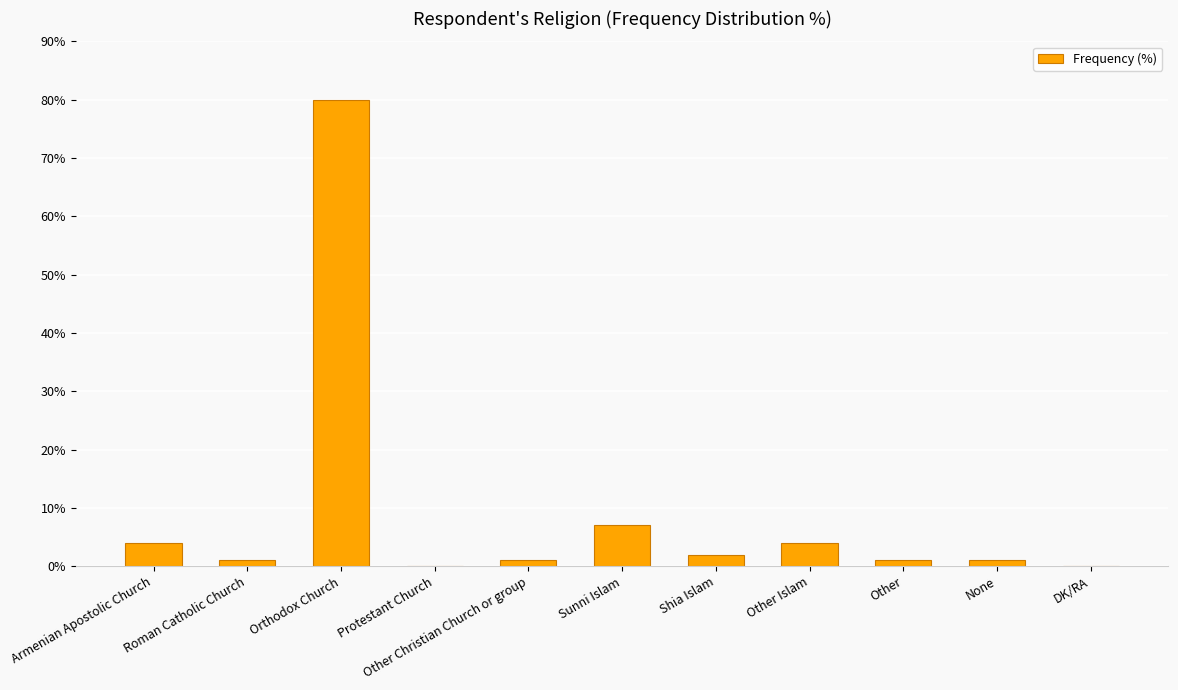

Are the bars horizontal?

No